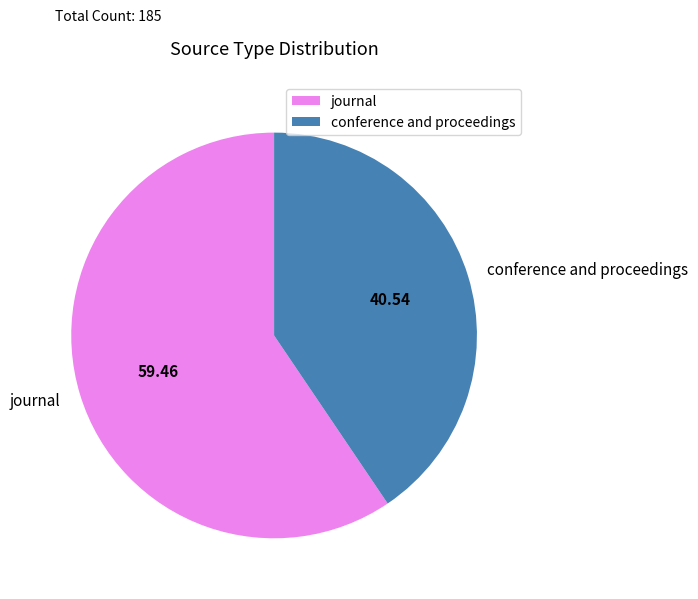

Which slice is the smallest?

conference and proceedings